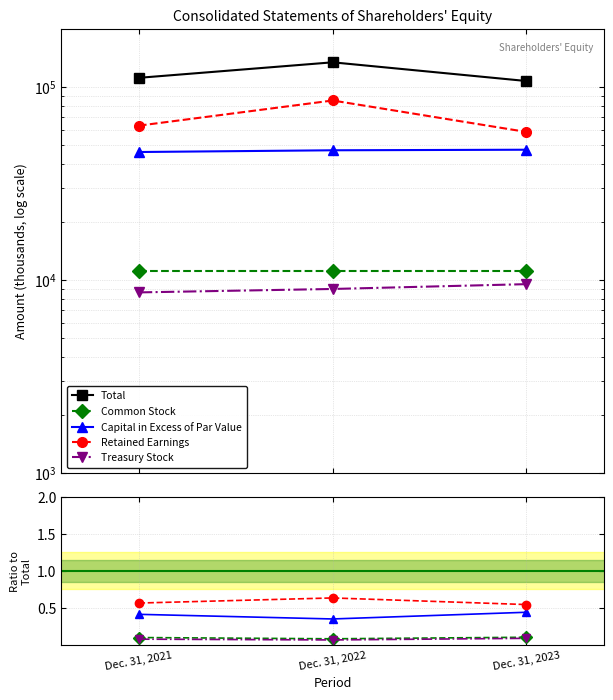

Rank the categories by Common Stock value from highest to lowest.

Dec. 31, 2023, Dec. 31, 2021, Dec. 31, 2022